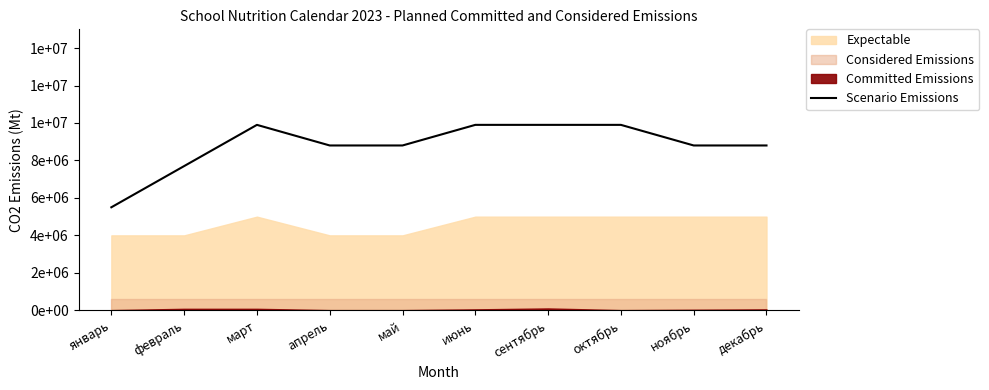

True or false: there are more than 1 points higher than both neighbors.

False